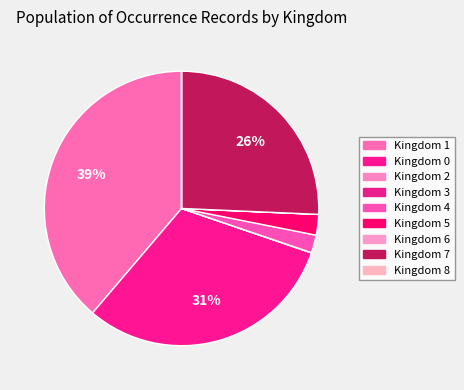

Is there any slice that represents more than half of the pie?

No